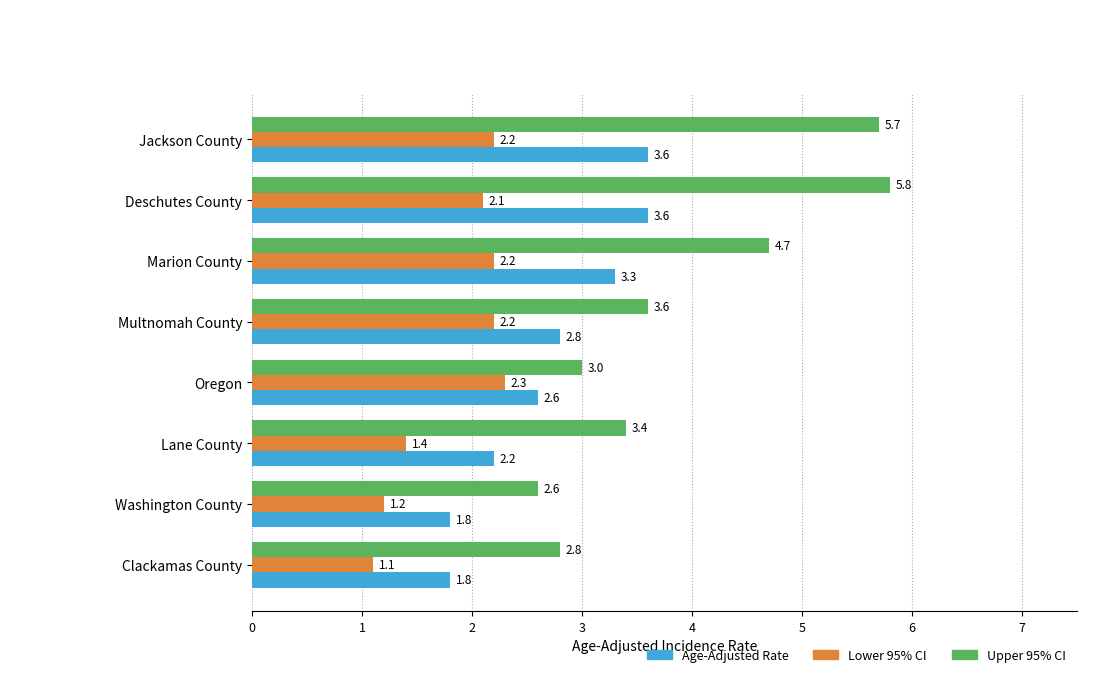

Is the value of Upper 95% CI at Washington County greater than the value of Lower 95% CI at Marion County?

Yes